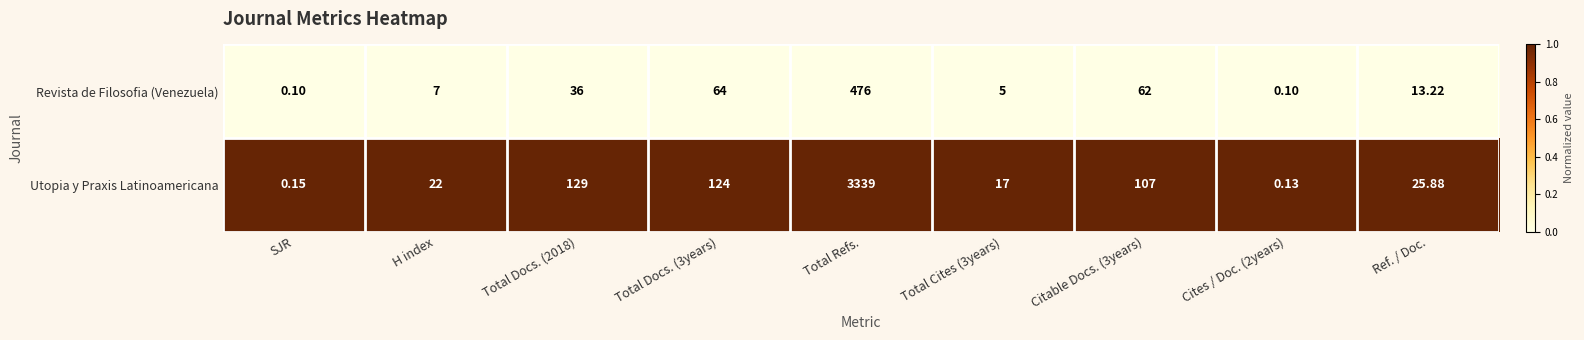

What is the total value across all series at Total Refs.?

3815.0